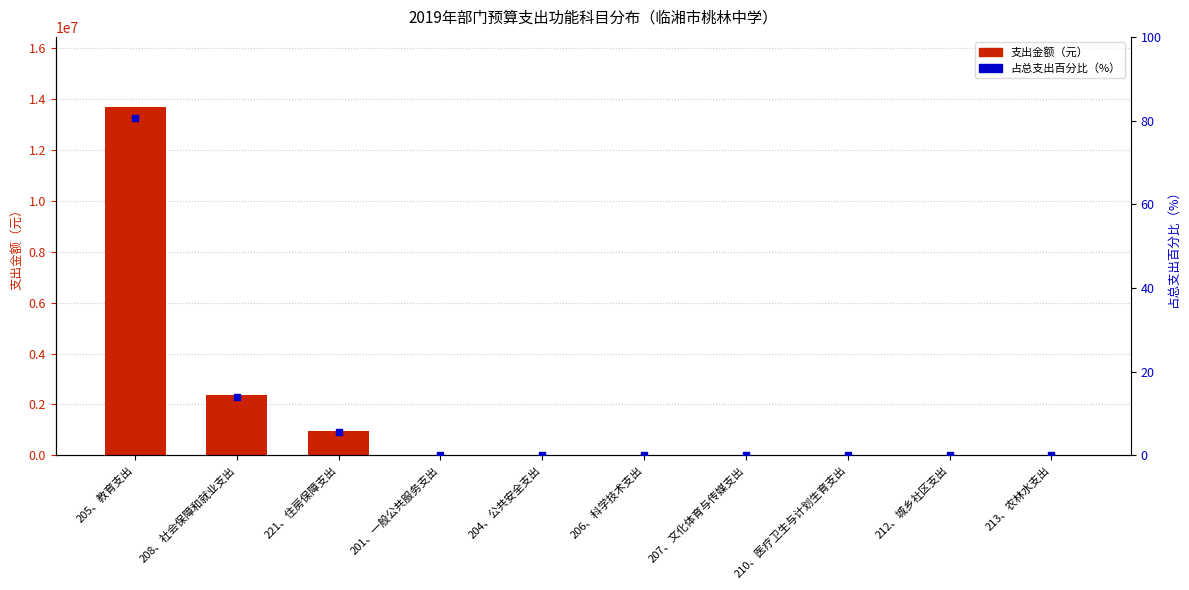

Which series reaches the maximum Y coordinate?

支出金额（元）